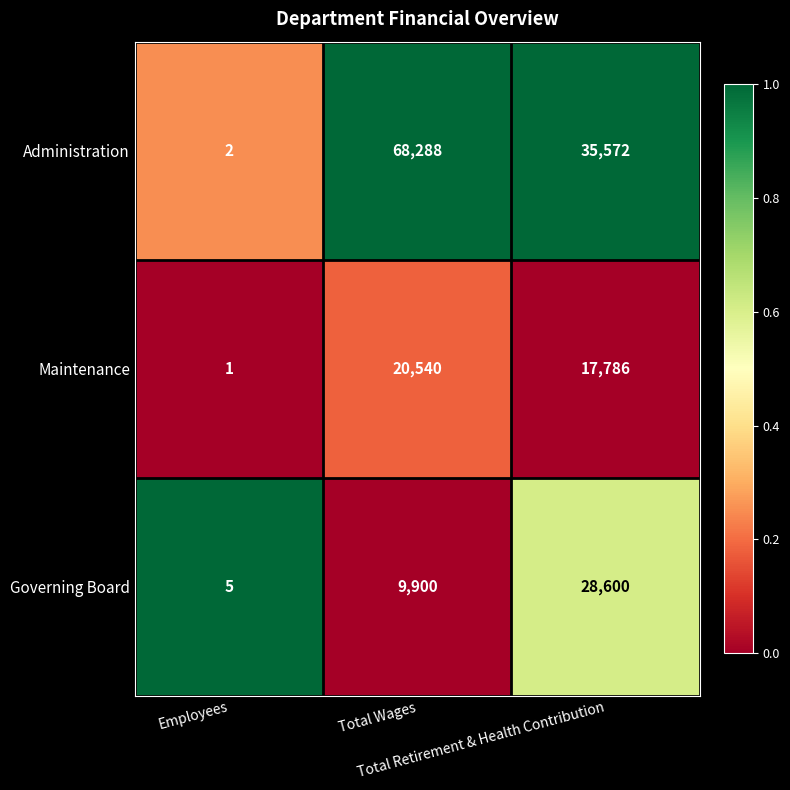

How many data points does each series have?

3